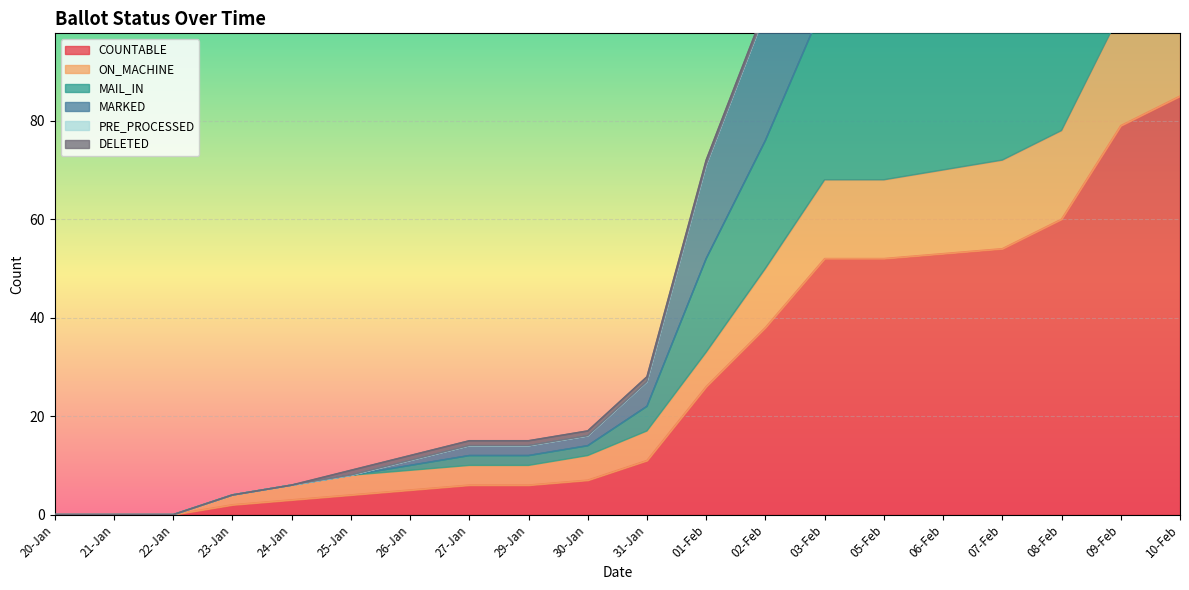

What is the maximum value for COUNTABLE?

85